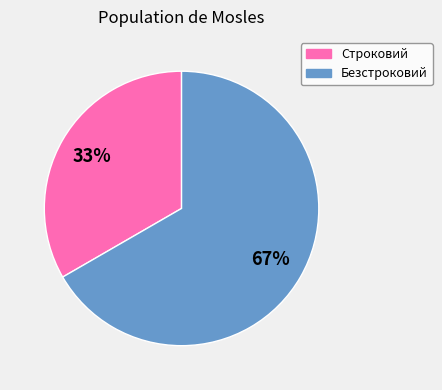

Combined, do Безстроковий and Строковий account for over 50%?

Yes